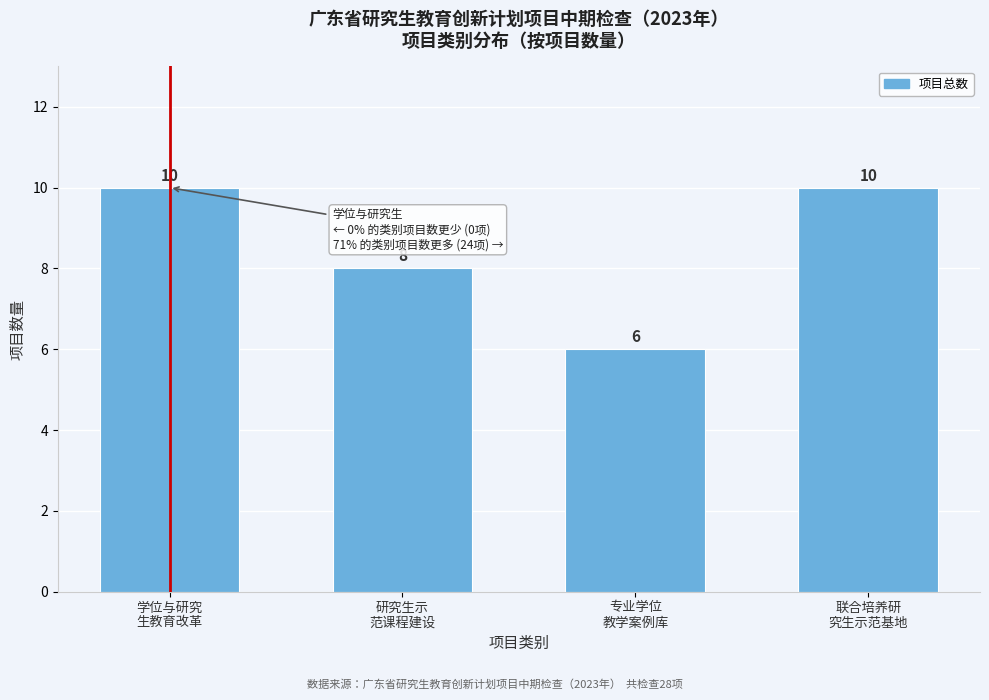

Reading right to left, transcribe all the data shown in this chart.

10	6	8	10